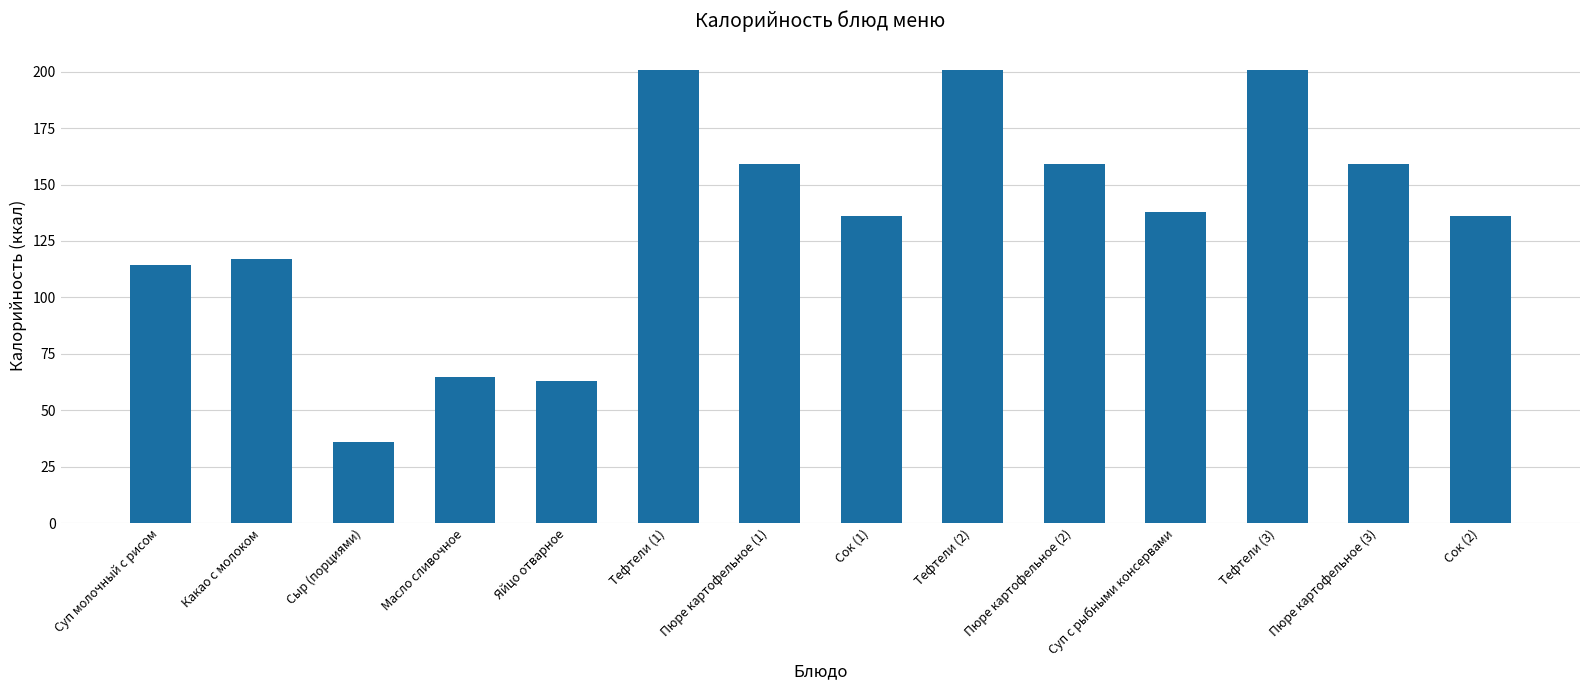

What is the minimum value shown in the chart?

36.0